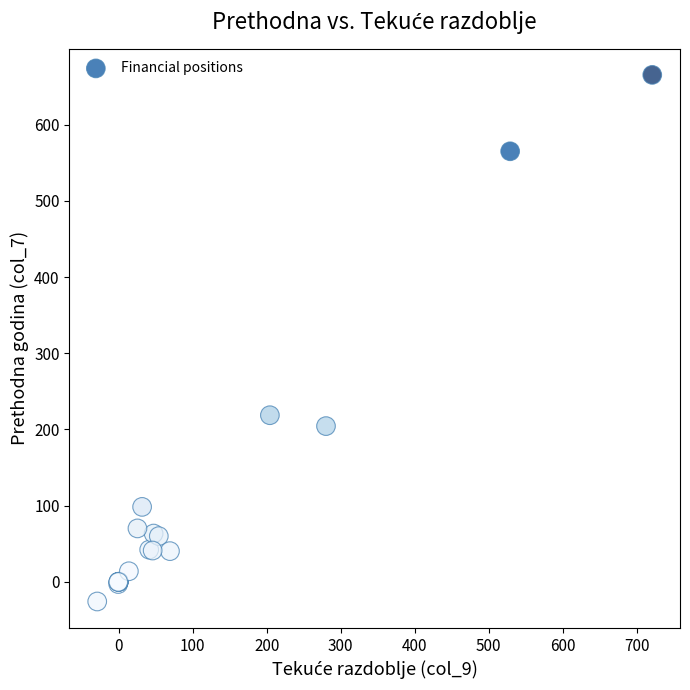

What Y value in the scatter plot is closest to 319?

218.6